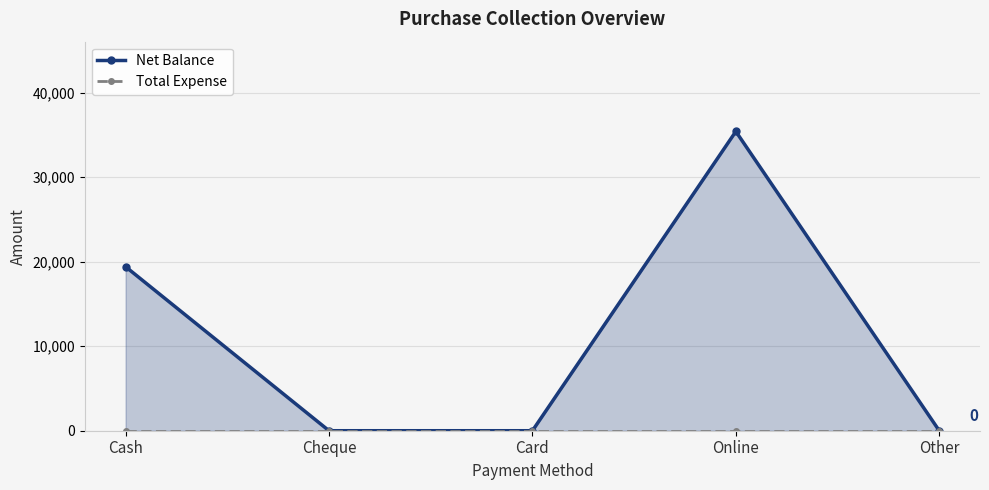

Rank the series at Other from lowest to highest value.

Net Balance, Total Expense